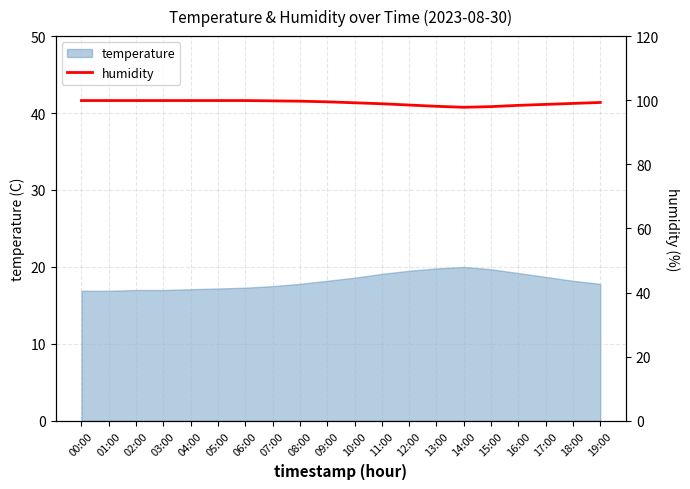

True or false: the data shows 99.8 at 07:00.

True